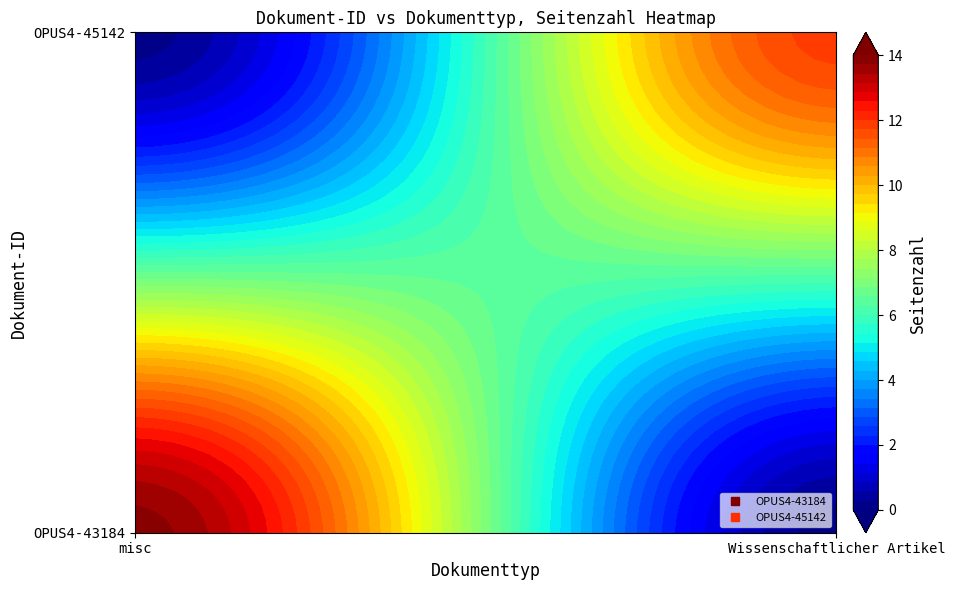

What is the sum of all OPUS4-45142 values?

196